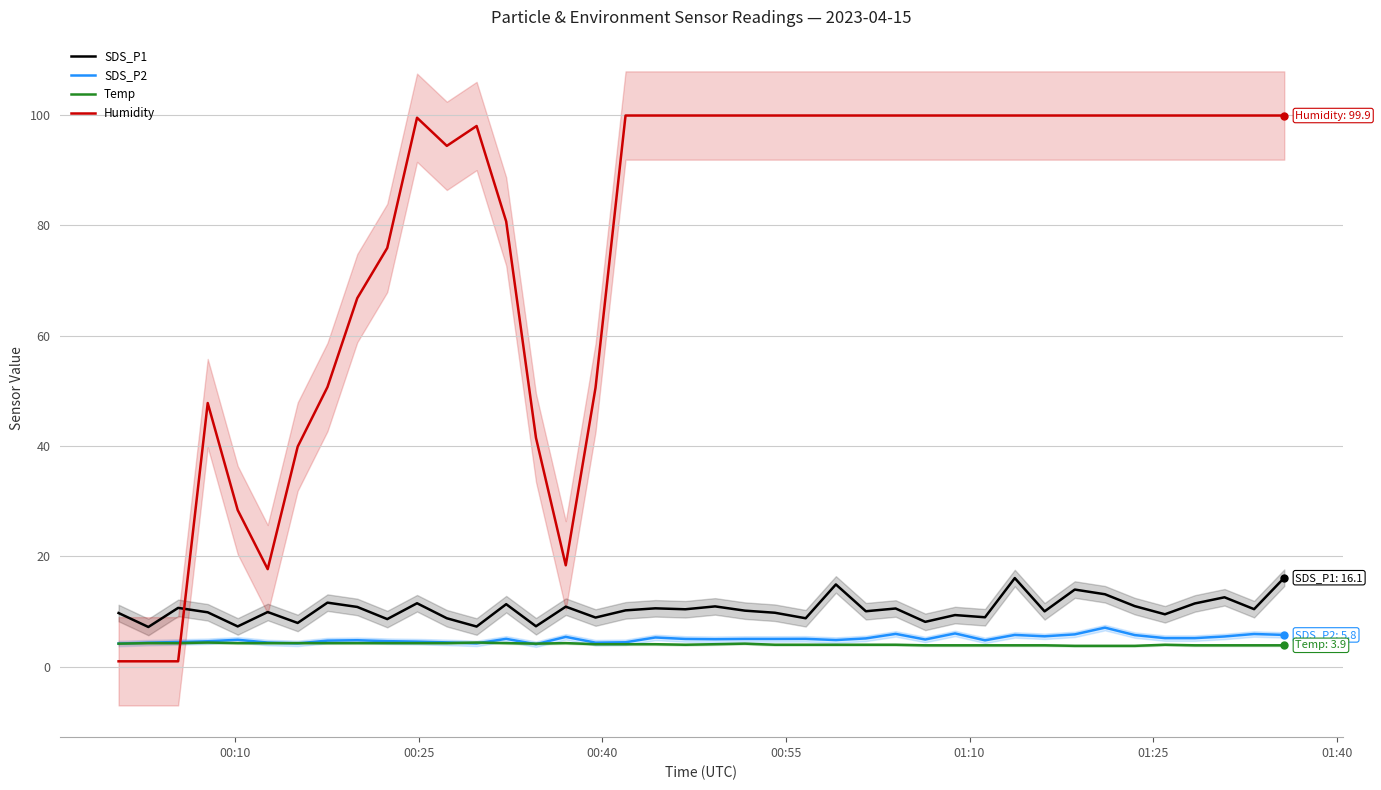

Which series ends up on top after the final intersection of Temp and Humidity?

Humidity